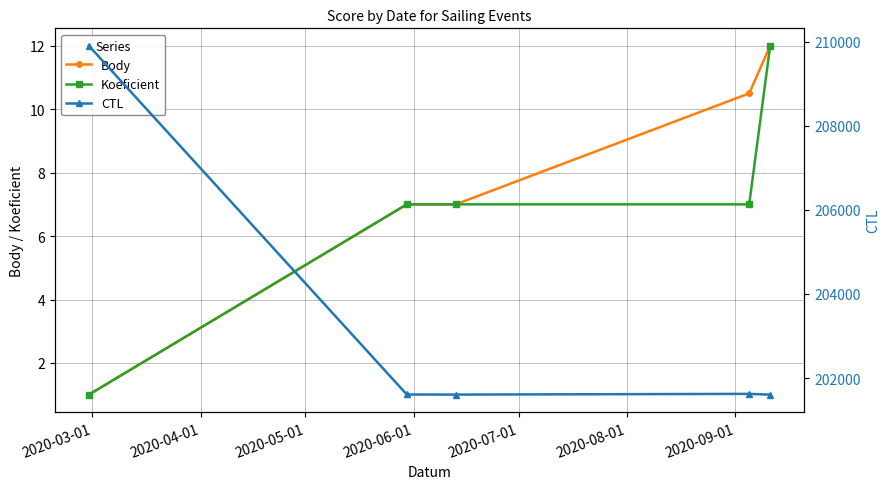

What is the difference between the second highest and minimum values in the Koeficient series?

6.0